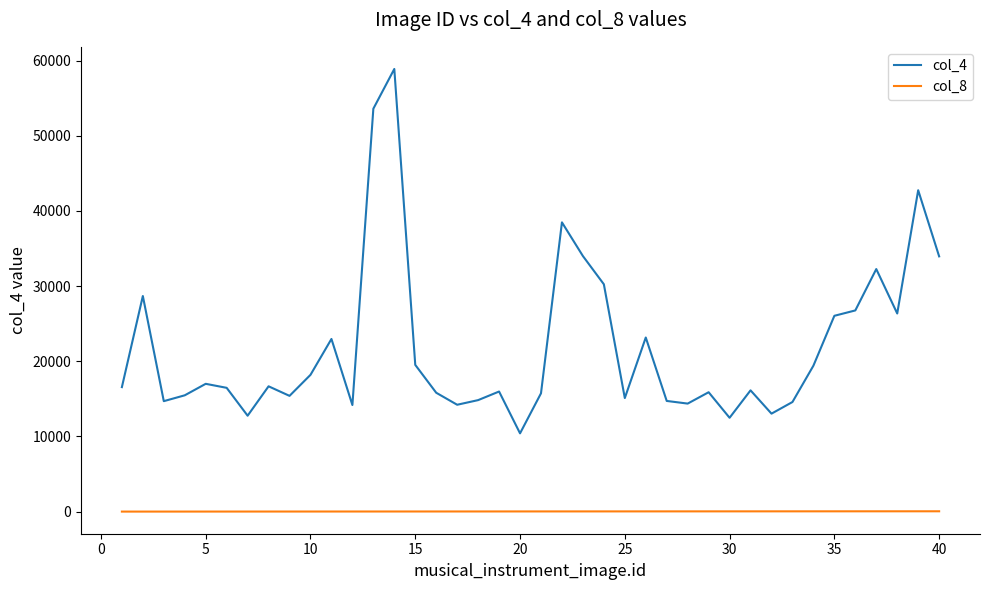

Rank the series by their average value, from lowest to highest.

col_8, col_4